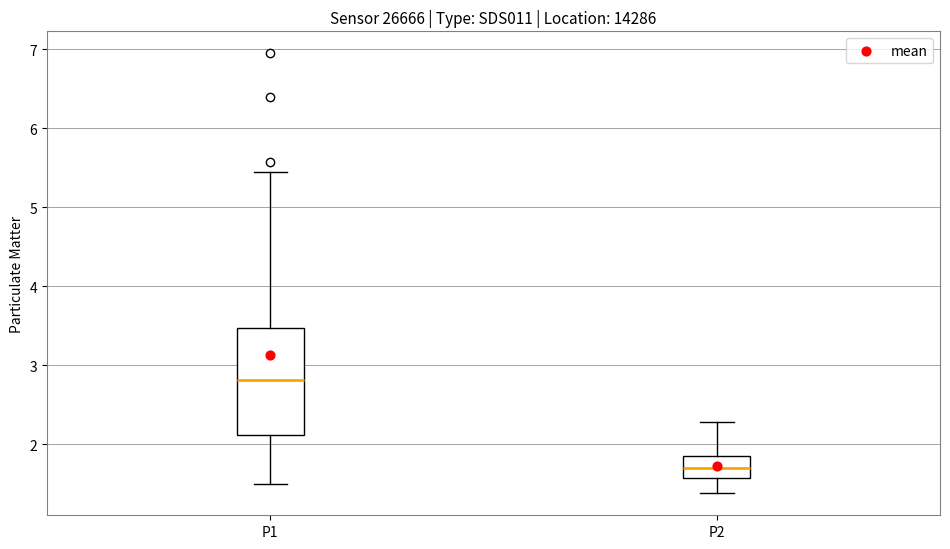

Where does the median line of the box for P1 sit on the y-axis? The values are not printed on the chart, so give them approximately, as read against the axis.

2.8